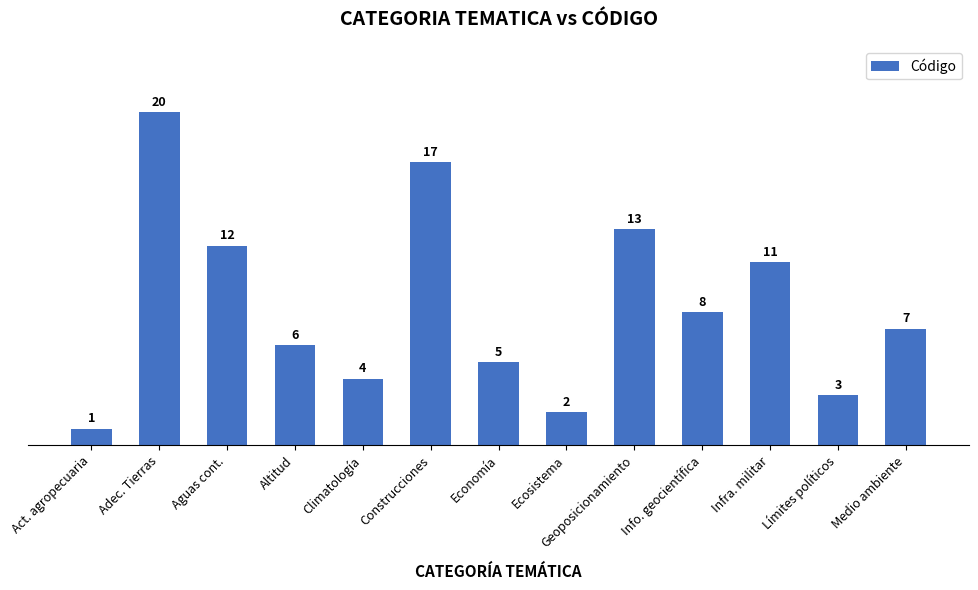

What is the change in value from Aguas cont. to Ecosistema?

-10